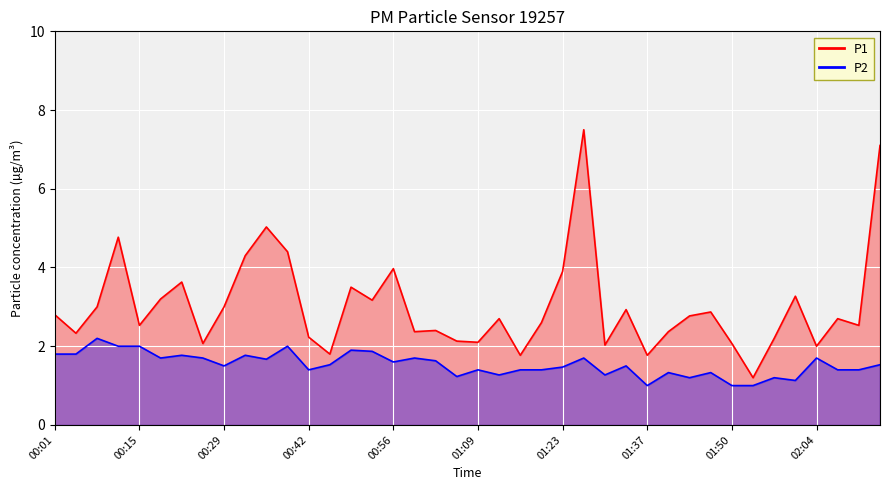

The P2 series shows 1.6 at 01:06. True or false?

False